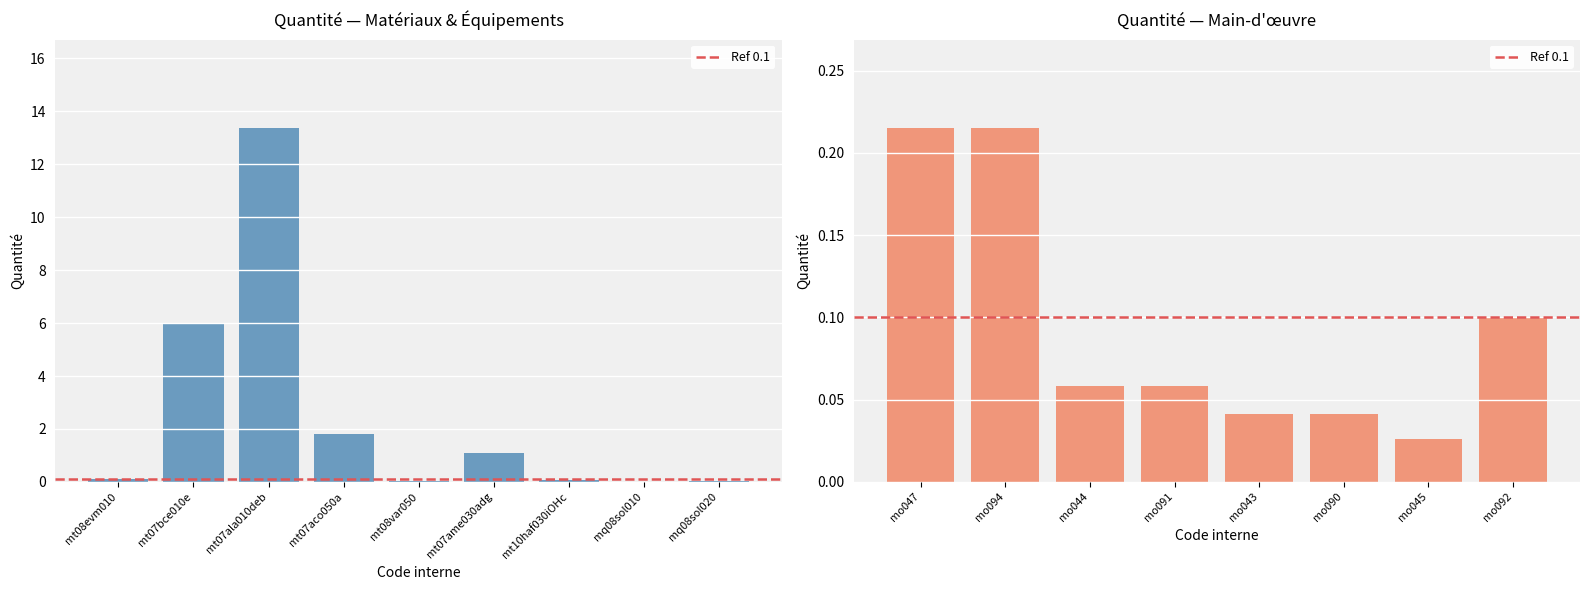

What is the label of the 3rd bar from the right?

mo090